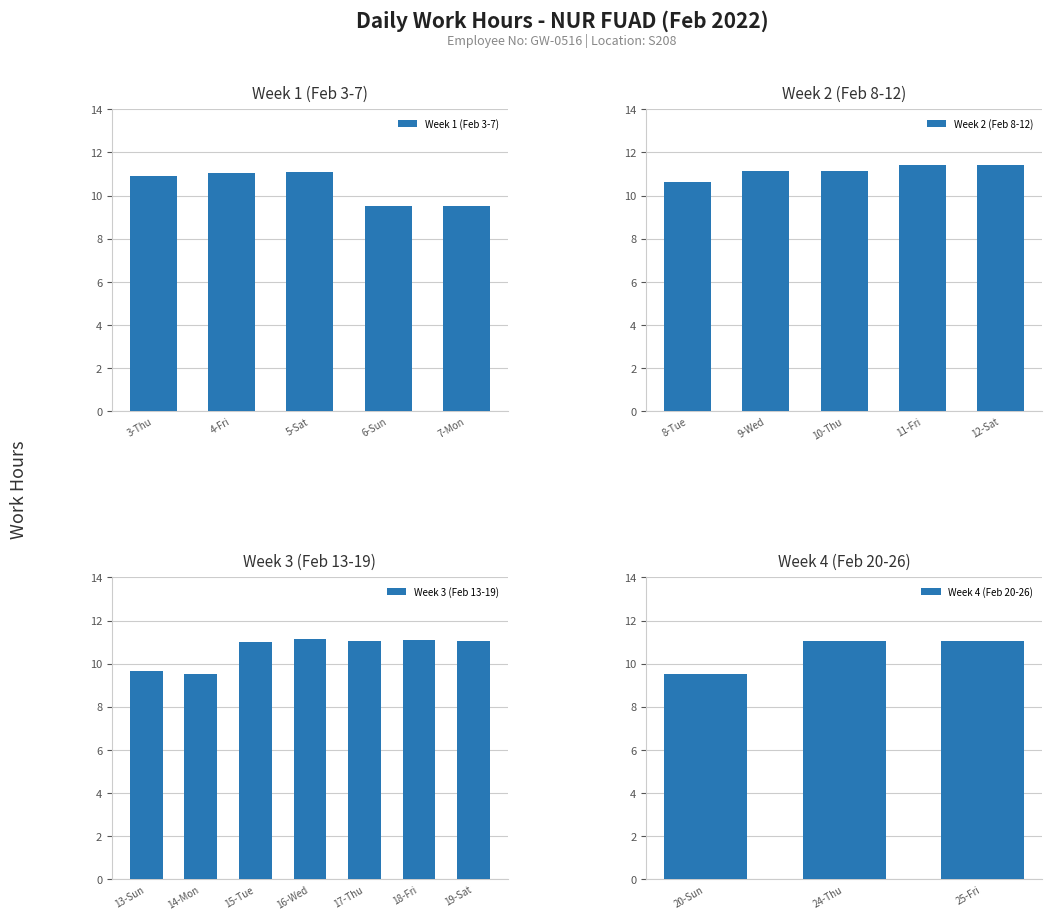

Rank the categories by value from highest to lowest.

11, 12, 9, 10, 16, 5, 18, 24, 17, 19, 25, 4, 15, 3, 8, 13, 7, 14, 20, 6